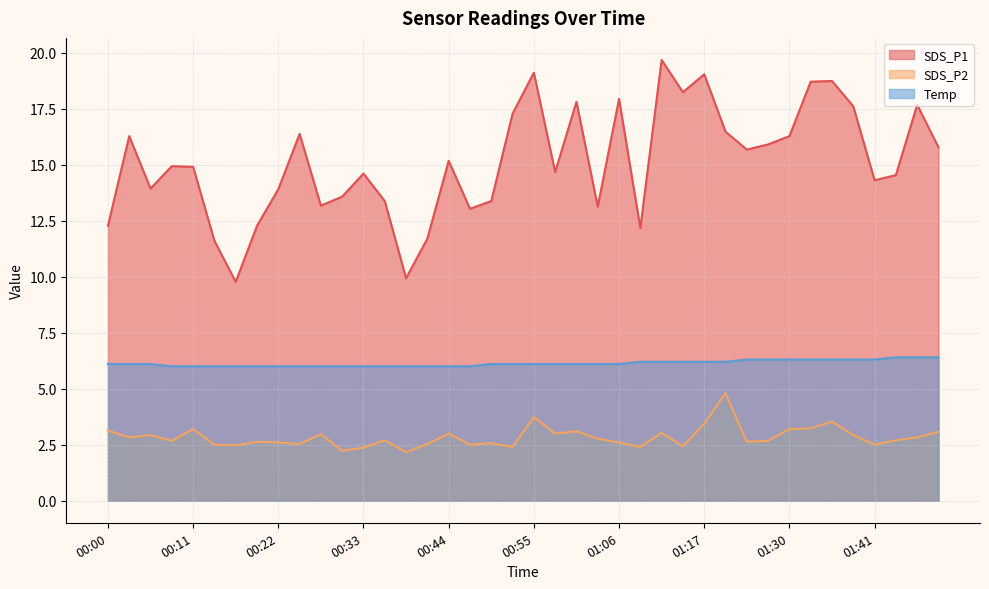

Reading left to right, what are all the values shown in this chart?

SDS_P1: 00:00=12.3	00:02=16.3	00:05=13.9	00:08=14.9	00:11=14.9	00:13=11.6	00:16=9.8	00:19=12.3	00:22=13.9	00:24=16.4	00:27=13.2	00:30=13.6	00:33=14.6	00:35=13.4	00:38=9.9	00:41=11.7	00:44=15.2	00:46=13.0	00:49=13.4	00:52=17.3	00:55=19.1	00:57=14.7	01:00=17.8	01:03=13.1	01:06=17.9	01:08=12.2	01:11=19.7	01:14=18.2	01:17=19.0	01:20=16.5	01:23=15.7	01:27=15.9	01:30=16.3	01:32=18.7	01:35=18.7	01:38=17.6	01:41=14.3	01:44=14.5	01:47=17.7	01:49=15.8
SDS_P2: 00:00=3.1	00:02=2.8	00:05=2.9	00:08=2.7	00:11=3.2	00:13=2.5	00:16=2.5	00:19=2.6	00:22=2.6	00:24=2.5	00:27=3.0	00:30=2.2	00:33=2.4	00:35=2.7	00:38=2.2	00:41=2.5	00:44=3.0	00:46=2.5	00:49=2.6	00:52=2.4	00:55=3.7	00:57=3.0	01:00=3.1	01:03=2.8	01:06=2.6	01:08=2.4	01:11=3.0	01:14=2.4	01:17=3.4	01:20=4.8	01:23=2.6	01:27=2.7	01:30=3.2	01:32=3.2	01:35=3.5	01:38=2.9	01:41=2.5	01:44=2.7	01:47=2.8	01:49=3.1
Temp: 00:00=6.1	00:02=6.1	00:05=6.1	00:08=6.0	00:11=6.0	00:13=6.0	00:16=6.0	00:19=6.0	00:22=6.0	00:24=6.0	00:27=6.0	00:30=6.0	00:33=6.0	00:35=6.0	00:38=6.0	00:41=6.0	00:44=6.0	00:46=6.0	00:49=6.1	00:52=6.1	00:55=6.1	00:57=6.1	01:00=6.1	01:03=6.1	01:06=6.1	01:08=6.2	01:11=6.2	01:14=6.2	01:17=6.2	01:20=6.2	01:23=6.3	01:27=6.3	01:30=6.3	01:32=6.3	01:35=6.3	01:38=6.3	01:41=6.3	01:44=6.4	01:47=6.4	01:49=6.4